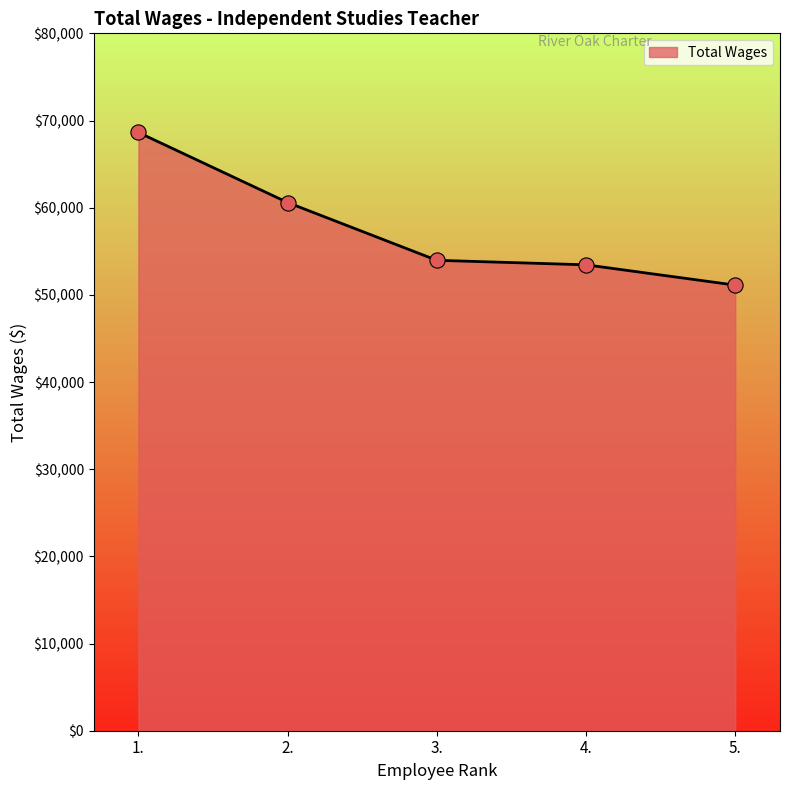

What is the ratio of the value at 3. to the value at 5.?

1.1